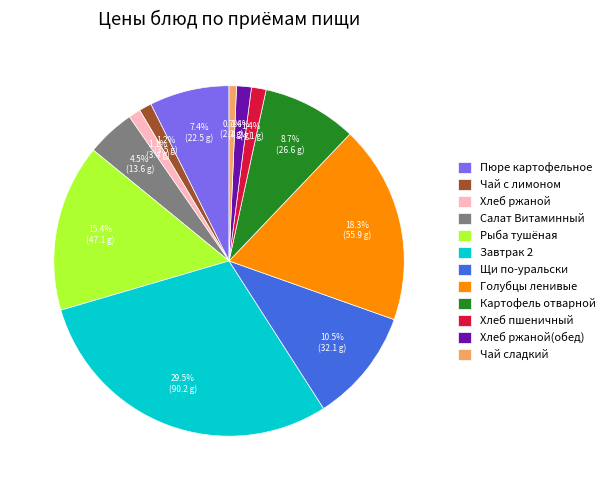

Count the number of slices in the pie.

12